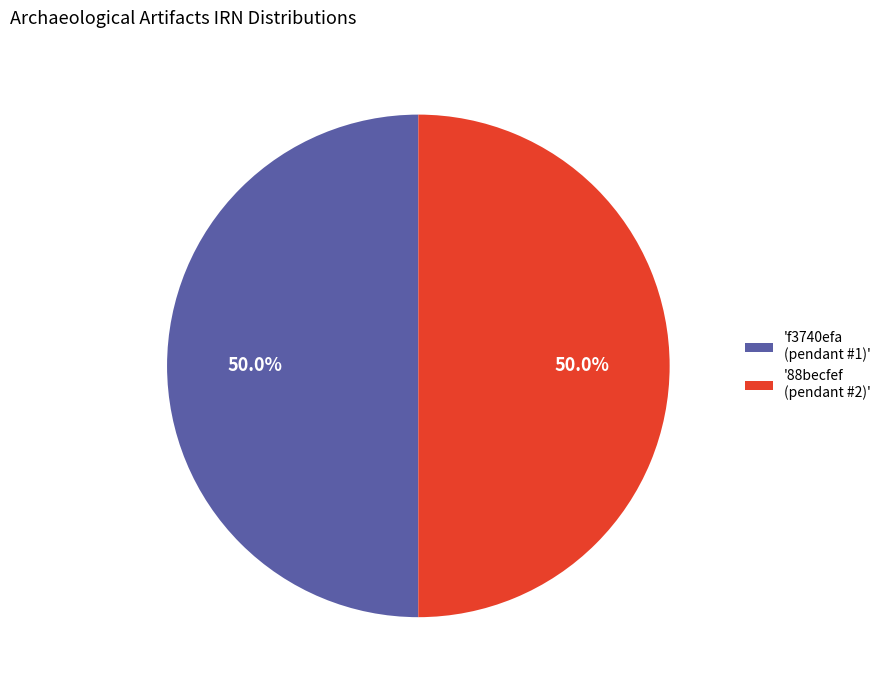

How many segments does this pie chart have?

2